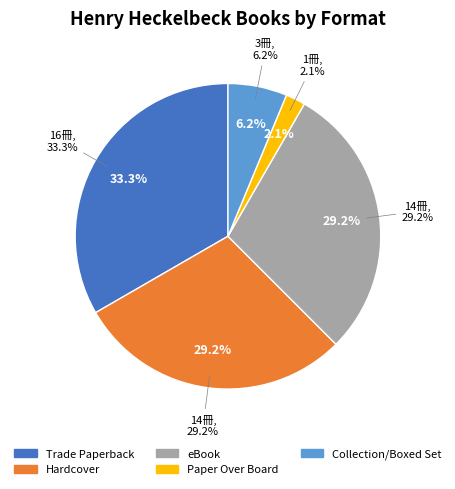

How many segments does this pie chart have?

5